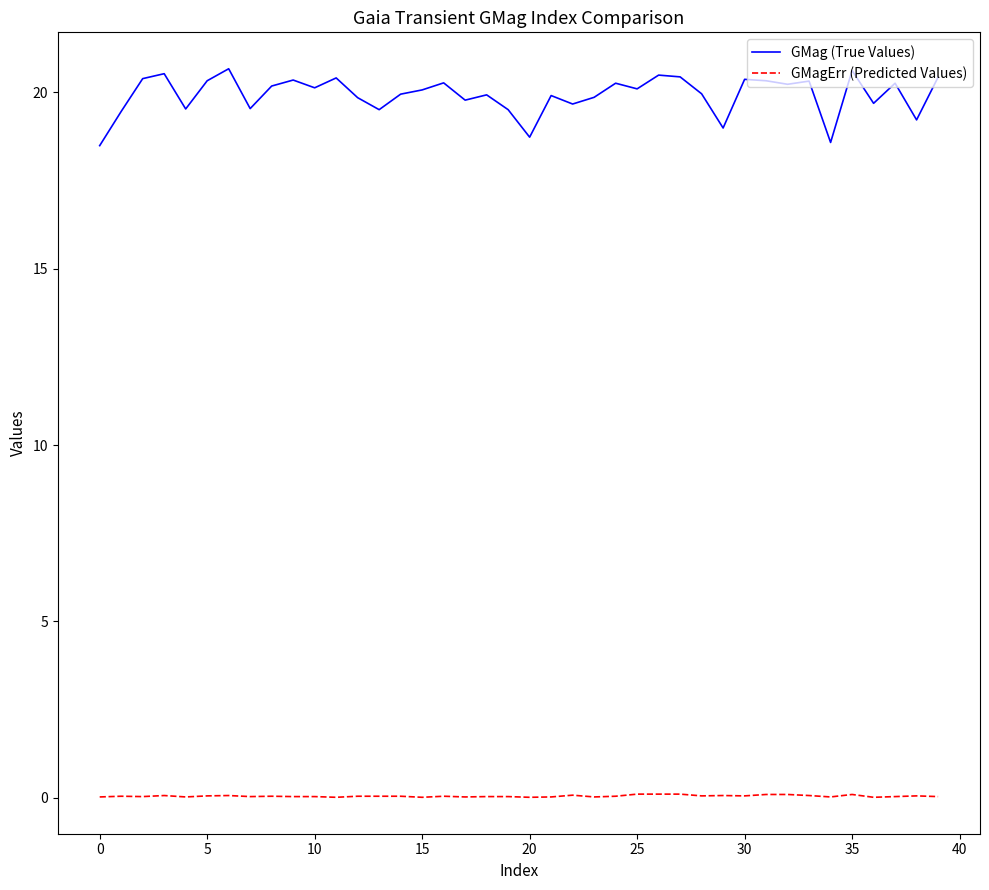

What is the greatest value displayed?

20.7